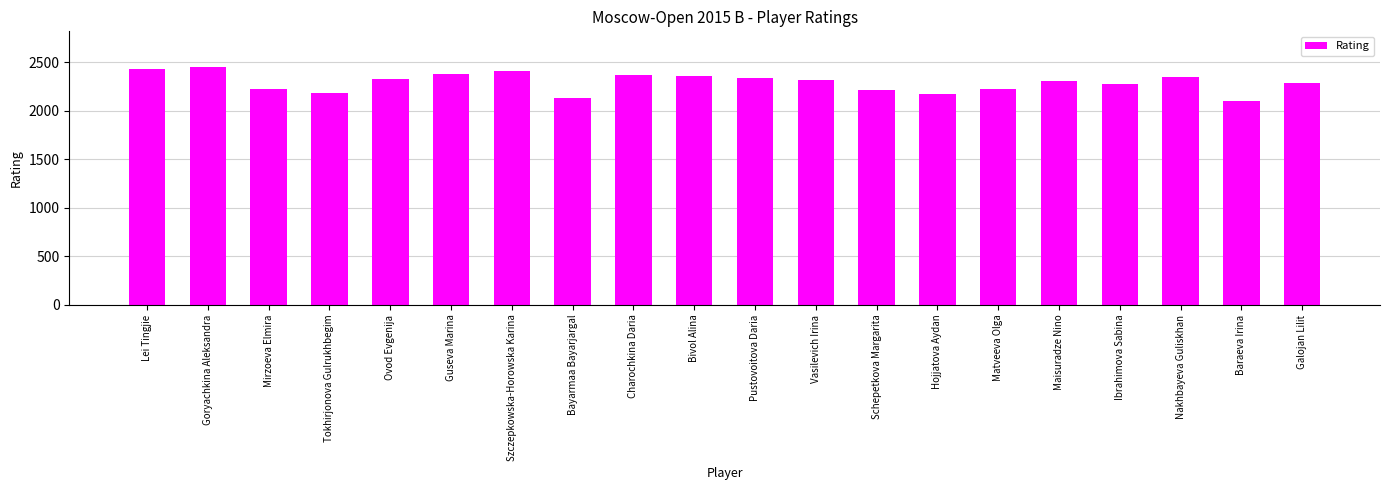

What is the sum of all values?

45829